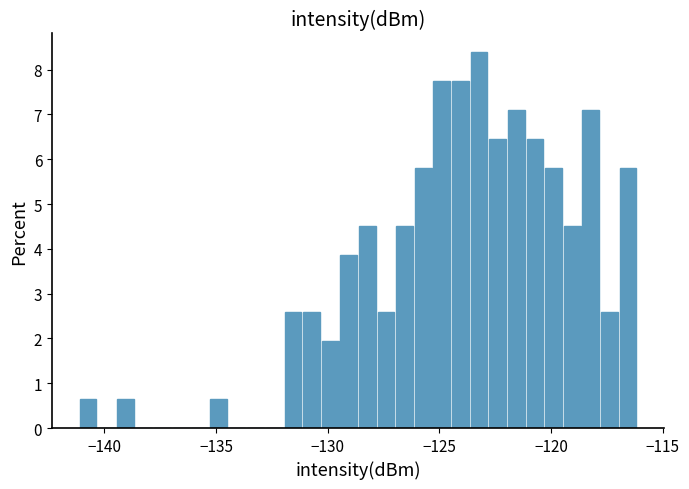

Read against the x-axis, roughly where is the centre of the tallest bar?

-123.0